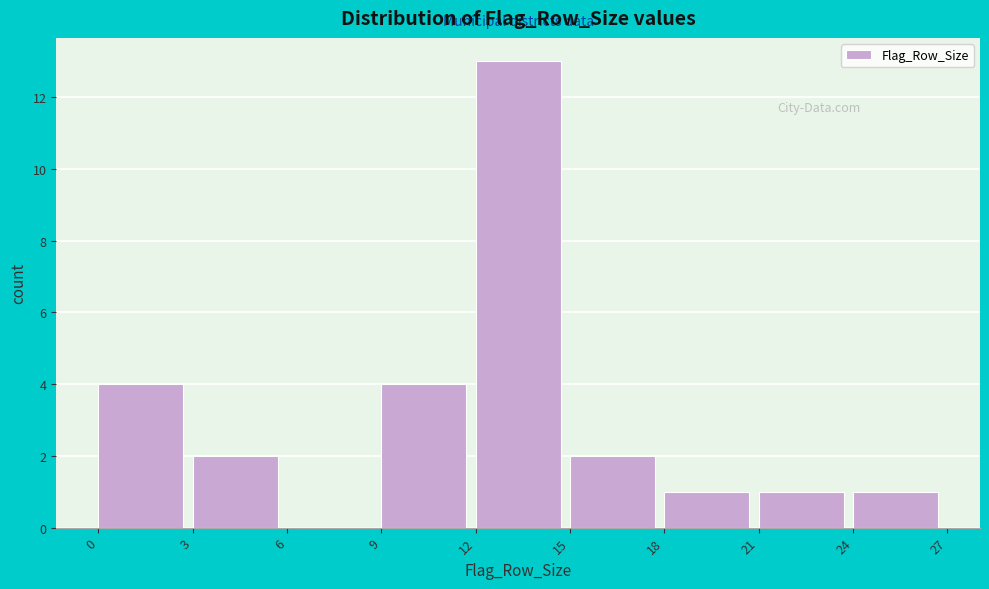

What is the height of the bar covering 18 to 21 on the x-axis? The values are not printed on the chart, so give them approximately, as read against the axis.

1